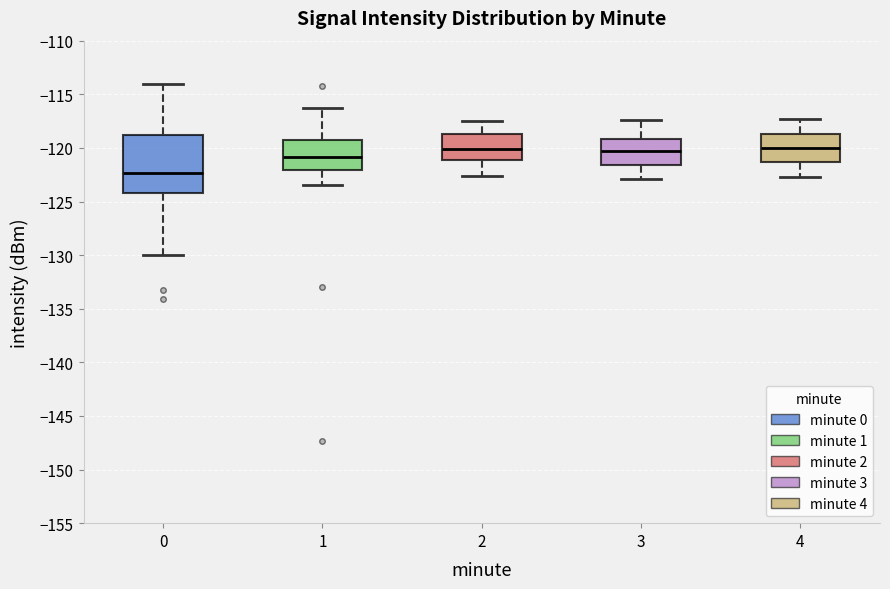

Reading left to right, transcribe this box plot: for each box, give where its median line is, the range the box spans, and where its two whiskers end, as read against the y-axis. The values are not printed on the chart, so give them approximately, as read against the axis.

0: median -122.5, box -124.0 to -119.0, whiskers -130.0 to -114.0
1: median -121.0, box -122.0 to -119.0, whiskers -123.5 to -116.5
2: median -120.0, box -121.0 to -118.5, whiskers -122.5 to -117.5
3: median -120.0, box -121.5 to -119.0, whiskers -123.0 to -117.5
4: median -120.0, box -121.5 to -118.5, whiskers -122.5 to -117.5